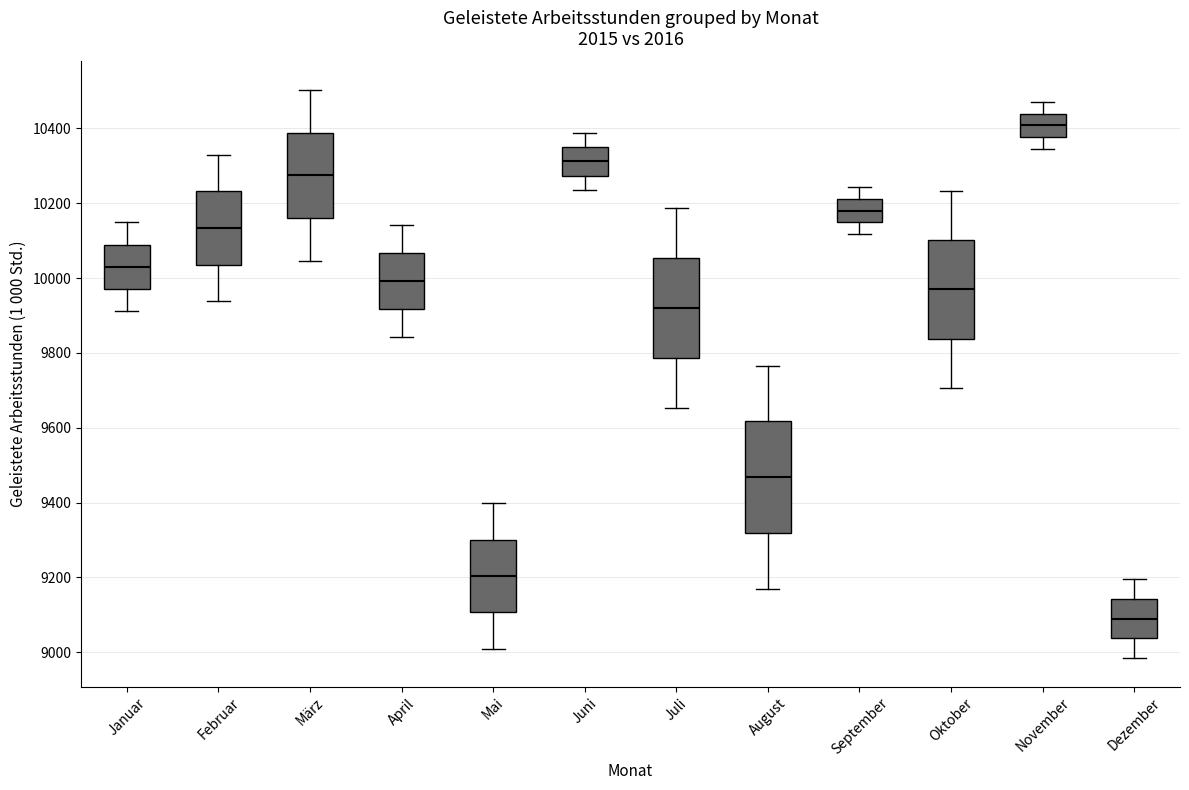

Reading left to right, read every box against the y-axis: the position of its median line, the range the box covers, and the ends of its whiskers. The values are not printed on the chart, so give them approximately, as read against the axis.

Januar: median 10040, box 9980 to 10080, whiskers 9920 to 10140
Februar: median 10140, box 10040 to 10240, whiskers 9940 to 10320
März: median 10280, box 10160 to 10380, whiskers 10040 to 10500
April: median 10000, box 9920 to 10060, whiskers 9840 to 10140
Mai: median 9200, box 9100 to 9300, whiskers 9020 to 9400
Juni: median 10320, box 10280 to 10360, whiskers 10240 to 10380
Juli: median 9920, box 9780 to 10060, whiskers 9660 to 10180
August: median 9460, box 9320 to 9620, whiskers 9160 to 9760
September: median 10180, box 10140 to 10220, whiskers 10120 to 10240
Oktober: median 9960, box 9840 to 10100, whiskers 9700 to 10240
November: median 10400, box 10380 to 10440, whiskers 10340 to 10480
Dezember: median 9080, box 9040 to 9140, whiskers 8980 to 9200